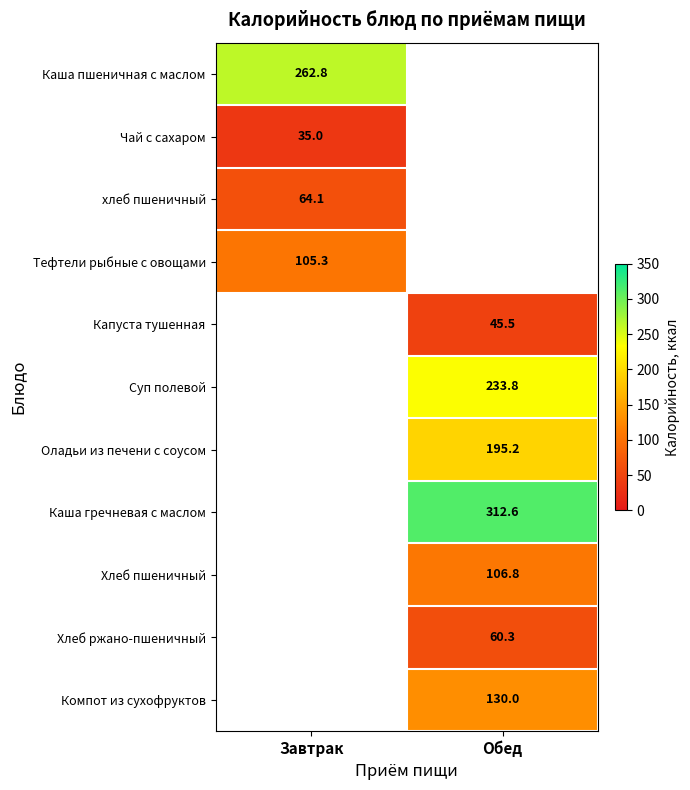

Is the value of Компот из сухофруктов at Обед greater than the value of Хлеб ржано-пшеничный at Обед?

Yes